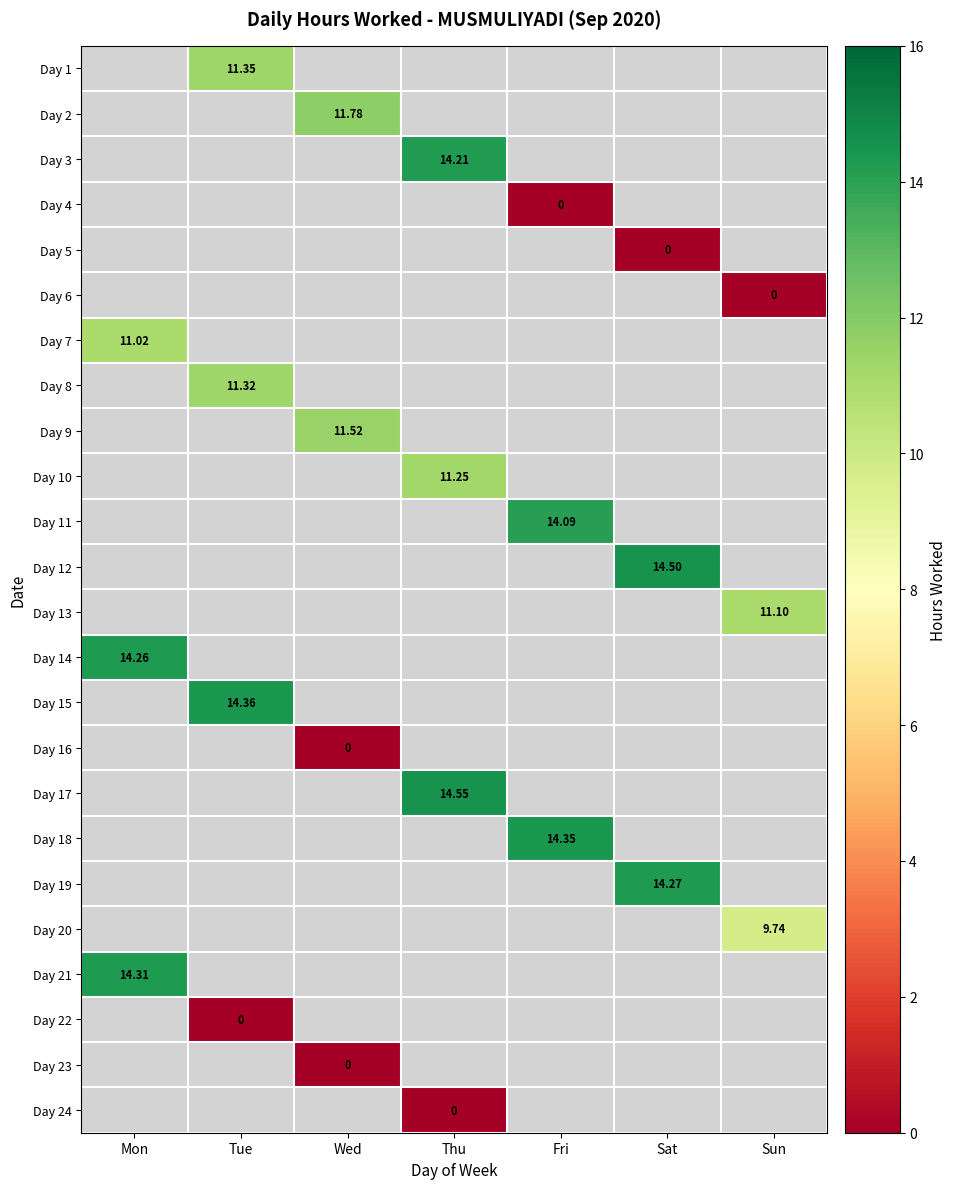

Which category has the lowest value in the Day 21 series?

Mon